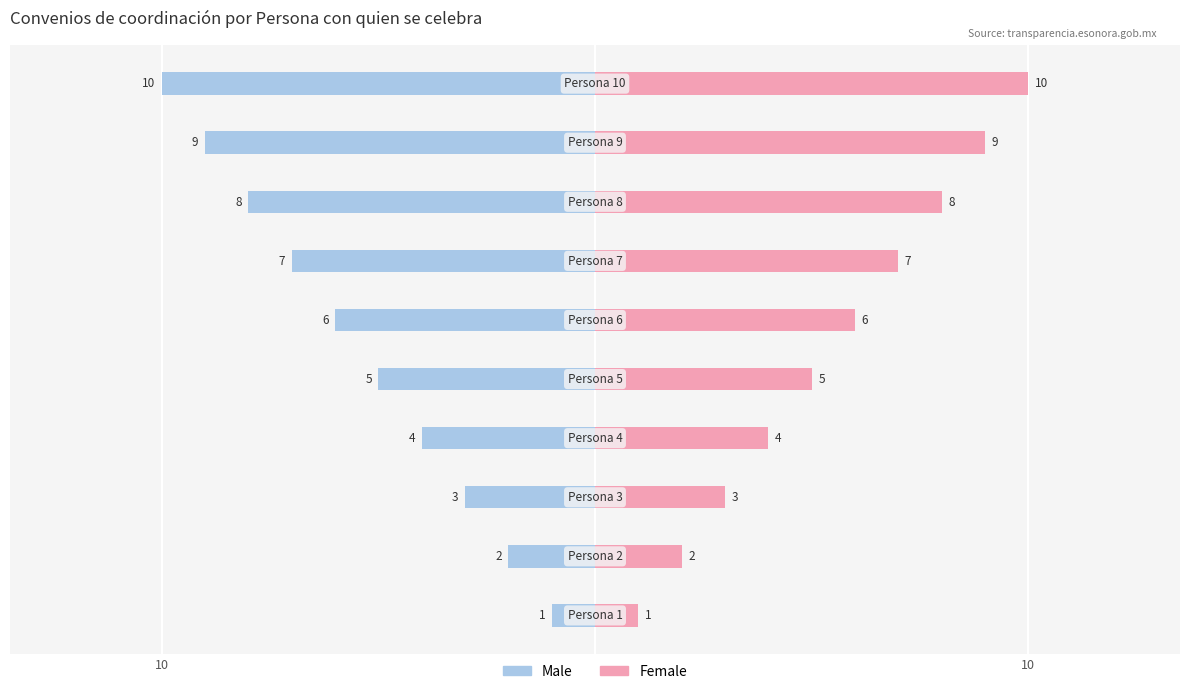

What is the average value of the Female series?

6